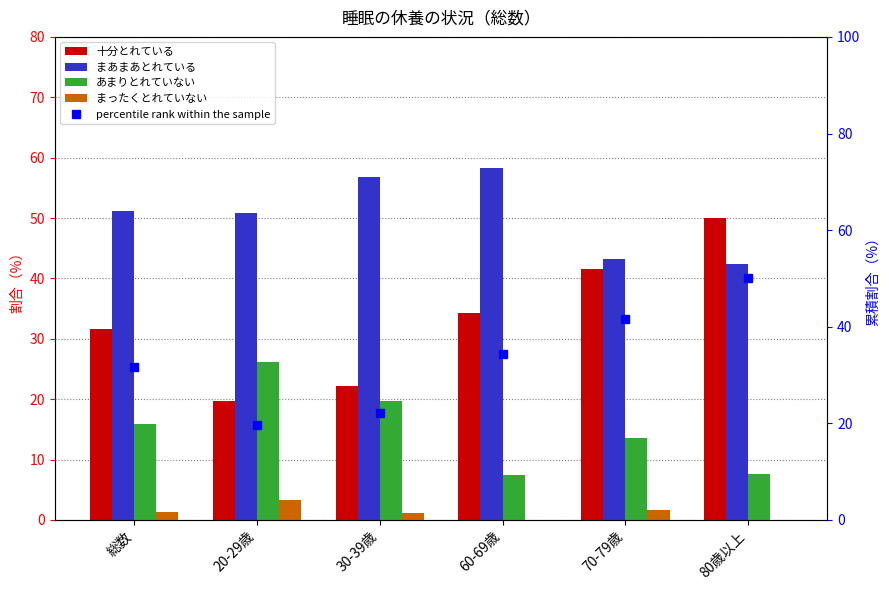

What is the difference between the highest and lowest values at 総数?

49.8